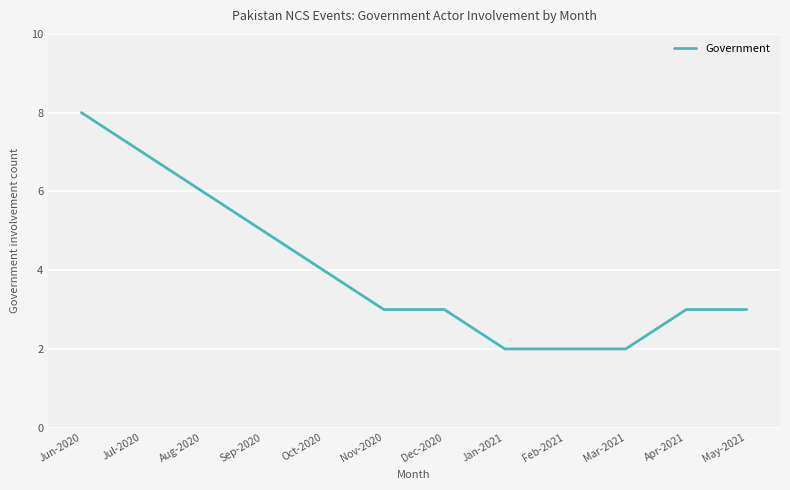

How many lines are shown in the chart?

1